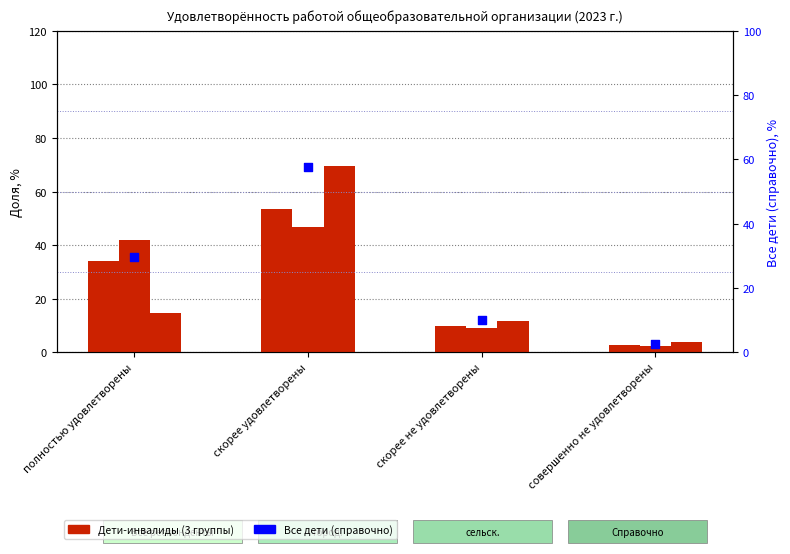

Is the value of сельские нас. пункты at совершенно не удовлетворены greater than the value of Все дети (справочно) at совершенно не удовлетворены?

Yes